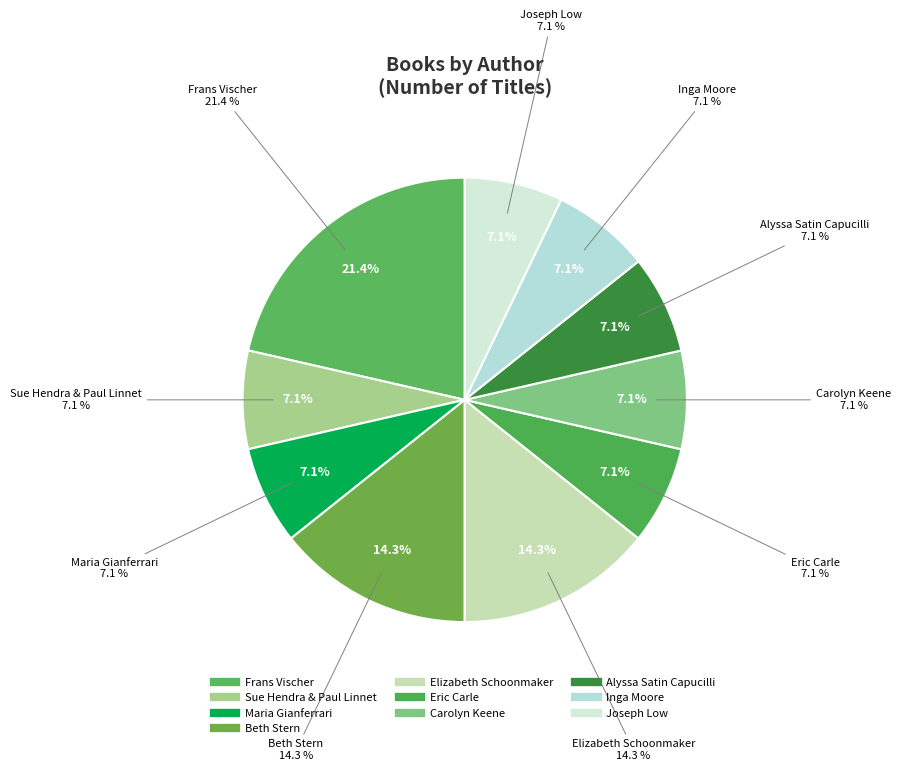

How many segments does this pie chart have?

10